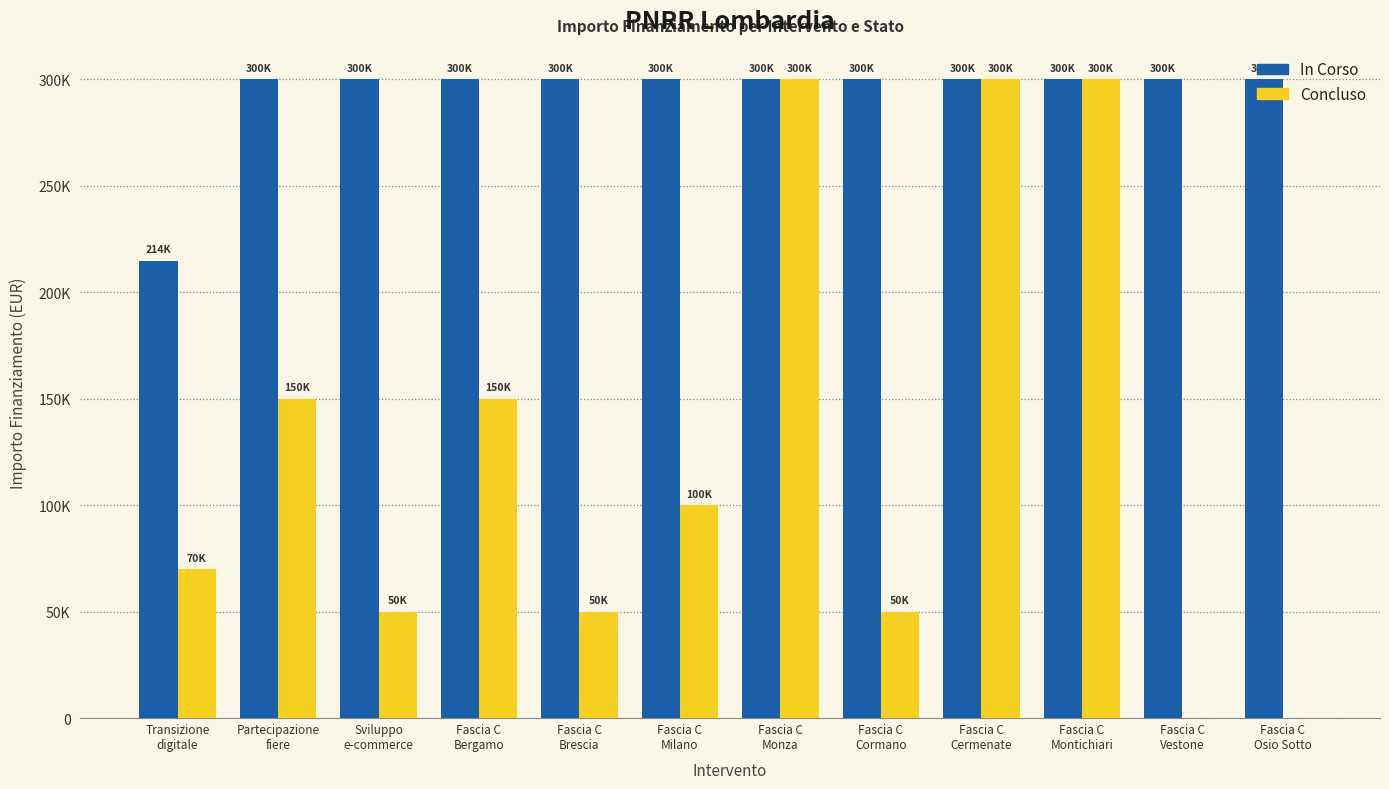

Rank the categories by Concluso value from highest to lowest.

Fascia C
Monza, Fascia C
Cermenate, Fascia C
Montichiari, Partecipazione
fiere, Fascia C
Bergamo, Fascia C
Milano, Transizione
digitale, Sviluppo
e-commerce, Fascia C
Brescia, Fascia C
Cormano, Fascia C
Vestone, Fascia C
Osio Sotto